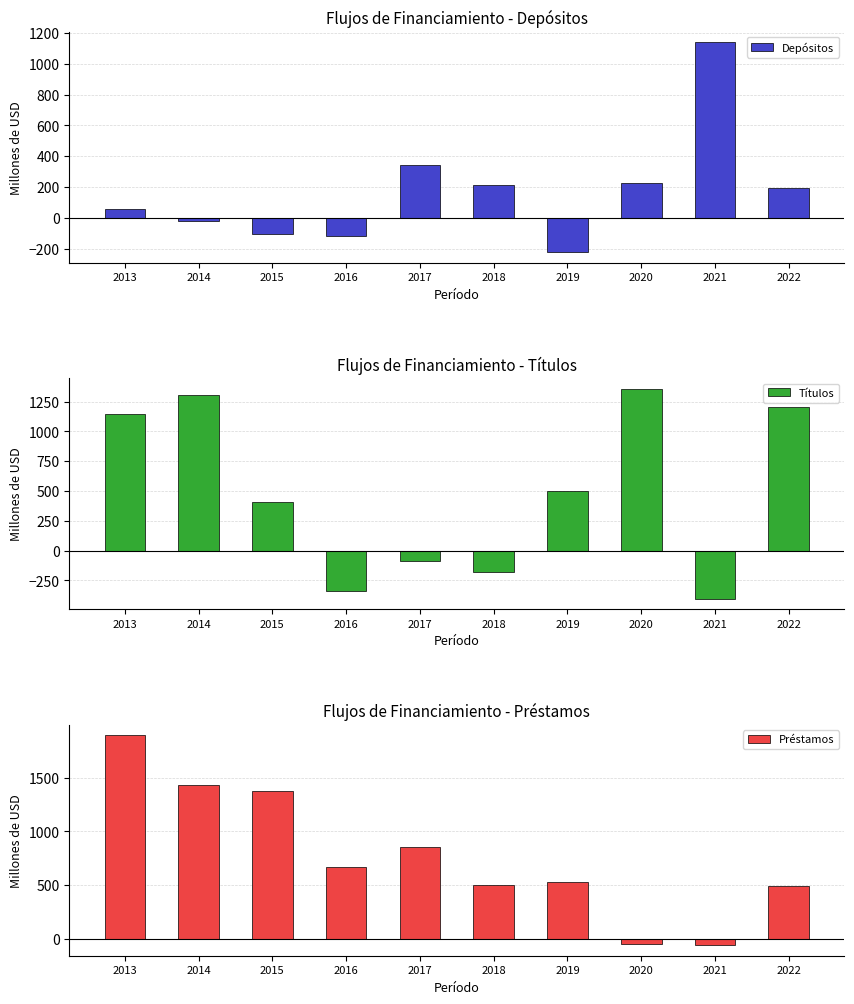

How many data points in Préstamos are less than 664?

5